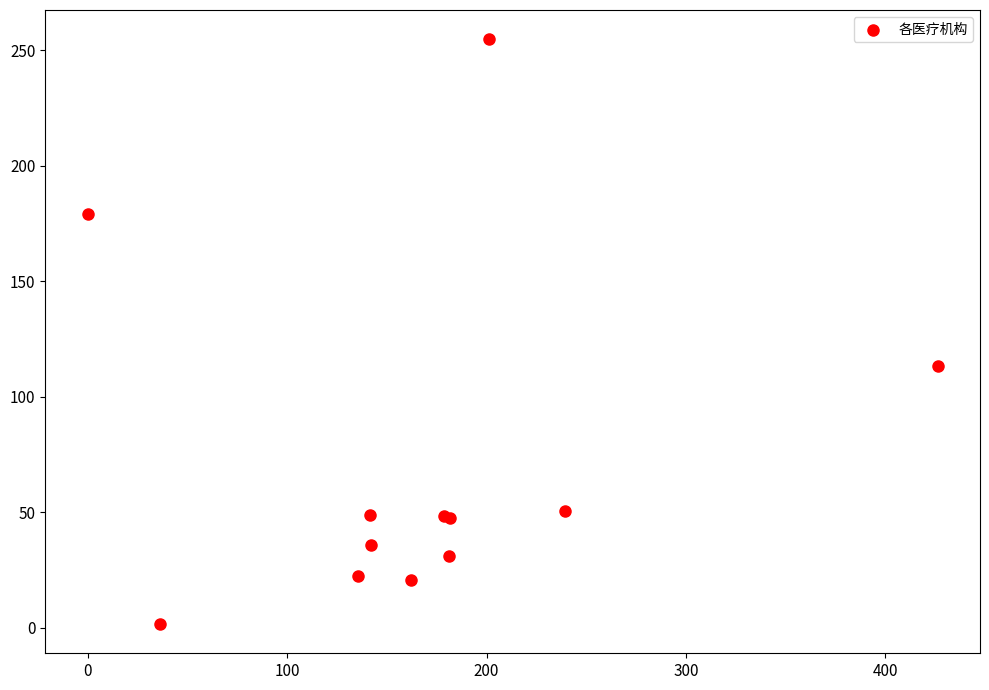

What Y value in the scatter plot is closest to 128?

113.5